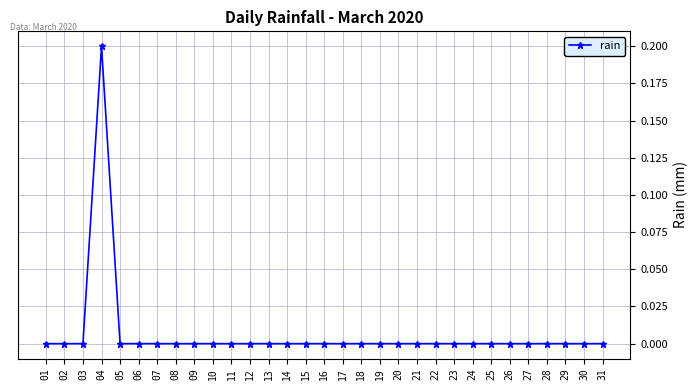

The chart shows a value of 0.0 at 10. True or false?

True